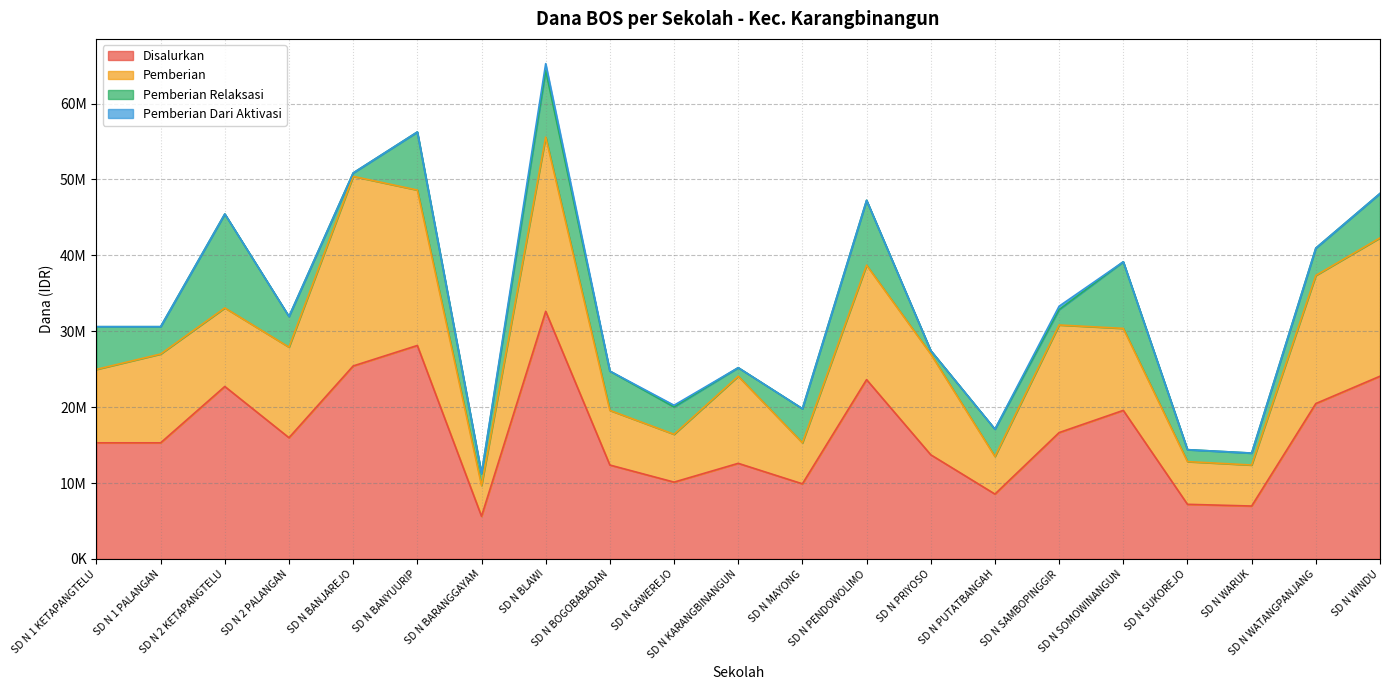

What is the sum of the Pemberian values at SD N PRIYOSO and SD N KARANGBINANGUN?

24750000